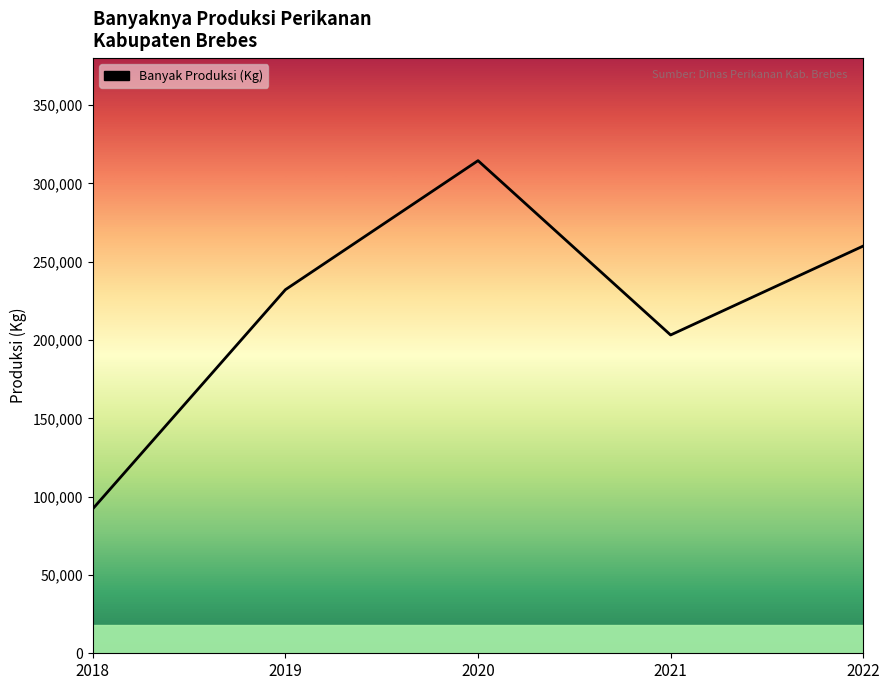

Rank the categories by value from highest to lowest.

2020, 2022, 2019, 2021, 2018